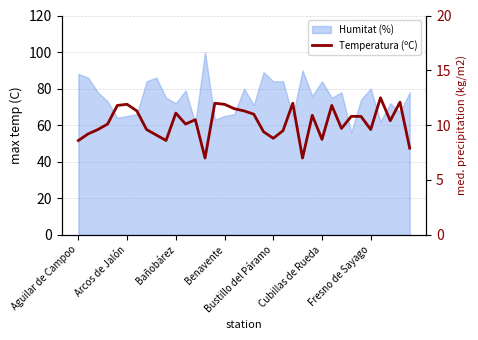

Reading left to right, list all the values displayed in this chart.

8.6	9.2	9.6	10.1	11.8	11.9	11.3	9.6	9.1	8.6	11.1	10.1	10.5	7.0	12.0	11.9	11.5	11.3	11.0	9.4	8.8	9.5	12.0	7.0	10.9	8.7	11.8	9.7	10.8	10.8	9.6	12.5	10.4	12.1	7.9